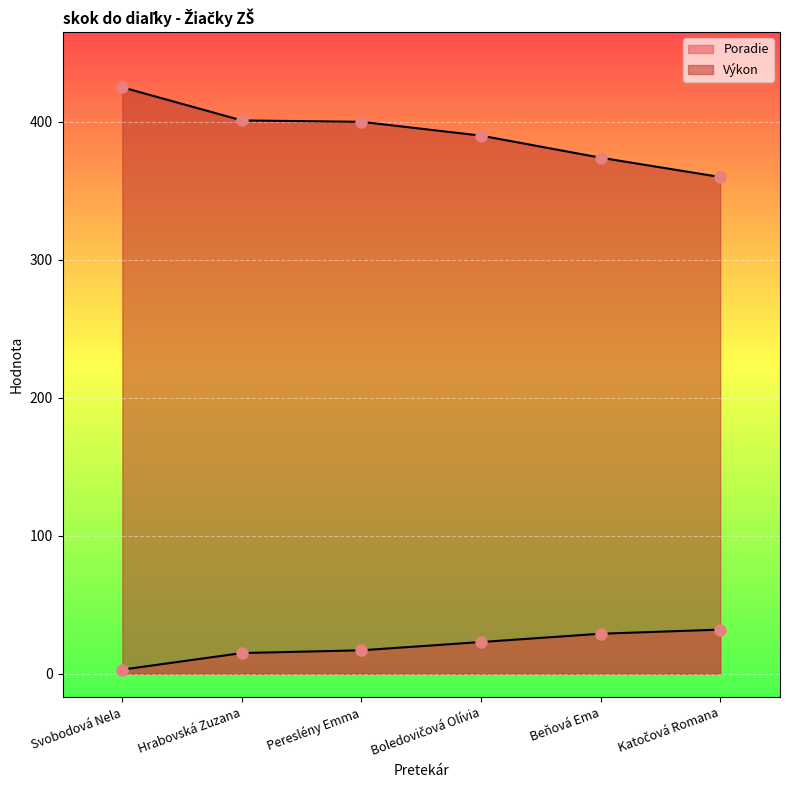

True or false: Poradie and Výkon intersect in this chart.

False